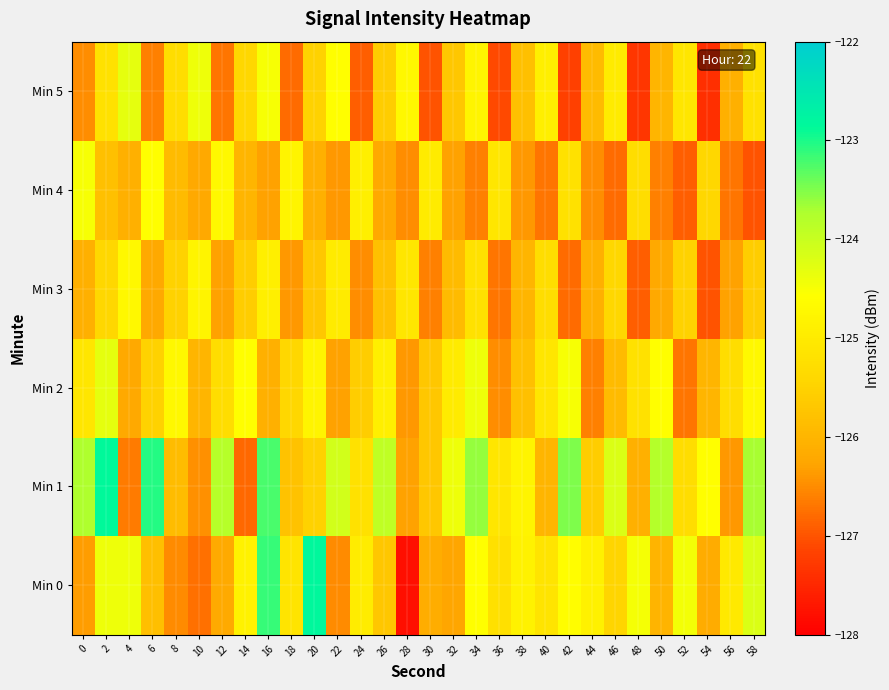

Reading right to left, transcribe all the data shown in this chart.

Min 0: 58=-124.2	56=-125.0	54=-126.2	52=-124.4	50=-126.0	48=-124.5	46=-125.5	44=-124.9	42=-124.6	40=-125.1	38=-124.8	36=-125.2	34=-124.6	32=-126.2	30=-126.1	28=-127.8	26=-125.7	24=-125.0	22=-126.5	20=-122.8	18=-125.1	16=-123.1	14=-124.9	12=-126.2	10=-126.8	8=-126.5	6=-125.8	4=-124.4	2=-124.4	0=-126.3
Min 1: 58=-123.7	56=-126.4	54=-124.6	52=-125.3	50=-123.8	48=-126.1	46=-124.2	44=-125.6	42=-123.5	40=-126.0	38=-124.8	36=-125.1	34=-123.6	32=-124.4	30=-125.7	28=-126.3	26=-123.9	24=-125.2	22=-124.1	20=-125.5	18=-125.8	16=-123.2	14=-126.8	12=-123.8	10=-126.5	8=-125.9	6=-123.1	4=-126.7	2=-122.9	0=-123.7
Min 2: 58=-124.7	56=-125.3	54=-126.0	52=-126.7	50=-124.6	48=-125.2	46=-125.9	44=-126.6	42=-124.5	40=-125.1	38=-125.8	36=-126.5	34=-124.4	32=-125.0	30=-125.7	28=-126.4	26=-124.9	24=-125.6	22=-126.3	20=-124.8	18=-125.4	16=-126.1	14=-124.6	12=-125.3	10=-126.0	8=-124.7	6=-125.5	4=-126.2	2=-124.3	0=-125.1
Min 3: 58=-125.6	56=-126.3	54=-127.0	52=-125.5	50=-126.2	48=-126.9	46=-125.4	44=-126.1	42=-126.8	40=-125.3	38=-126.0	36=-126.7	34=-125.2	32=-125.9	30=-126.6	28=-125.1	26=-125.8	24=-126.5	22=-125.0	20=-125.7	18=-126.4	16=-124.9	14=-125.6	12=-126.3	10=-124.8	8=-125.5	6=-126.2	4=-124.7	2=-125.4	0=-126.1
Min 4: 58=-127.0	56=-126.7	54=-125.4	52=-126.9	50=-126.6	48=-125.3	46=-126.8	44=-126.5	42=-125.2	40=-126.7	38=-126.4	36=-125.1	34=-126.6	32=-126.3	30=-125.0	28=-126.5	26=-126.2	24=-124.9	22=-126.4	20=-126.1	18=-124.8	16=-126.3	14=-126.0	12=-124.7	10=-126.2	8=-125.9	6=-124.6	4=-126.1	2=-125.8	0=-124.5
Min 5: 58=-125.2	56=-126.1	54=-127.4	52=-125.1	50=-126.0	48=-127.3	46=-125.0	44=-125.9	42=-127.2	40=-124.9	38=-125.8	36=-127.1	34=-124.8	32=-125.7	30=-127.0	28=-124.7	26=-125.6	24=-126.9	22=-124.6	20=-125.5	18=-126.8	16=-124.5	14=-125.4	12=-126.7	10=-124.4	8=-125.3	6=-126.6	4=-124.3	2=-125.2	0=-126.5